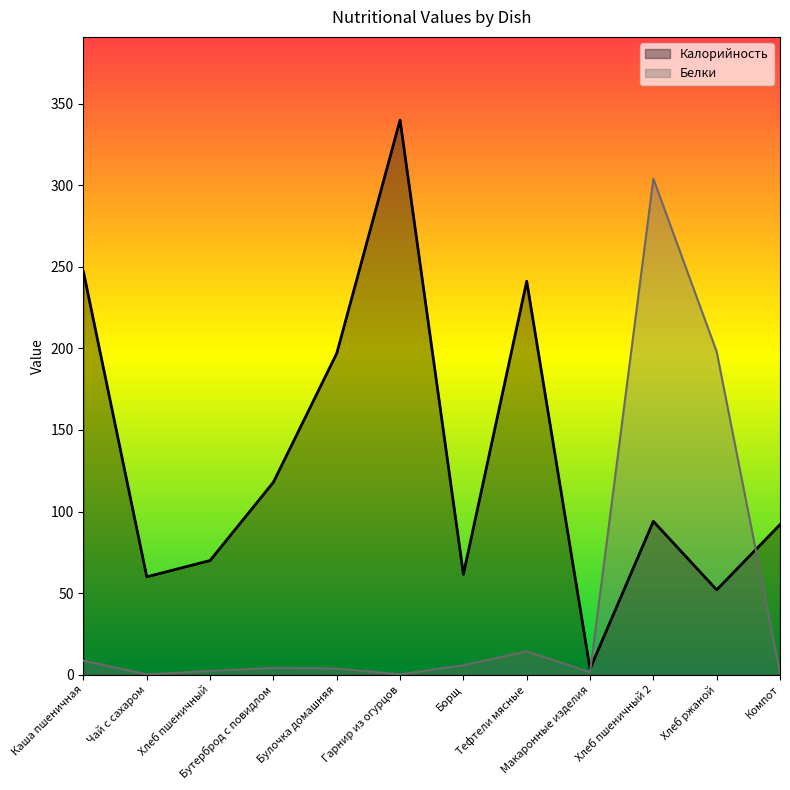

Which series has the largest range (max minus min)?

Калорийность